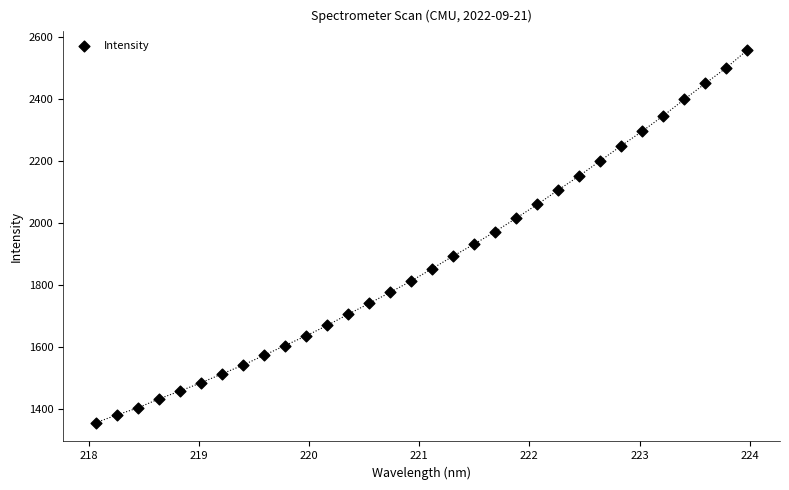

What is the range of Y values (max minus min)?

1205.2